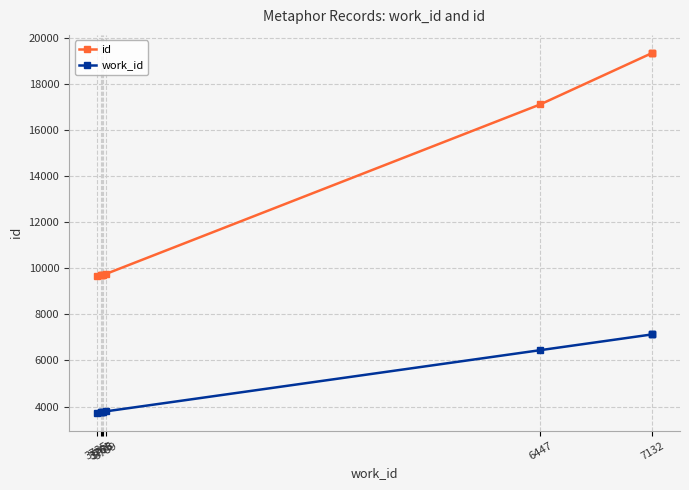

How many data points in work_id are less than 3789?

5